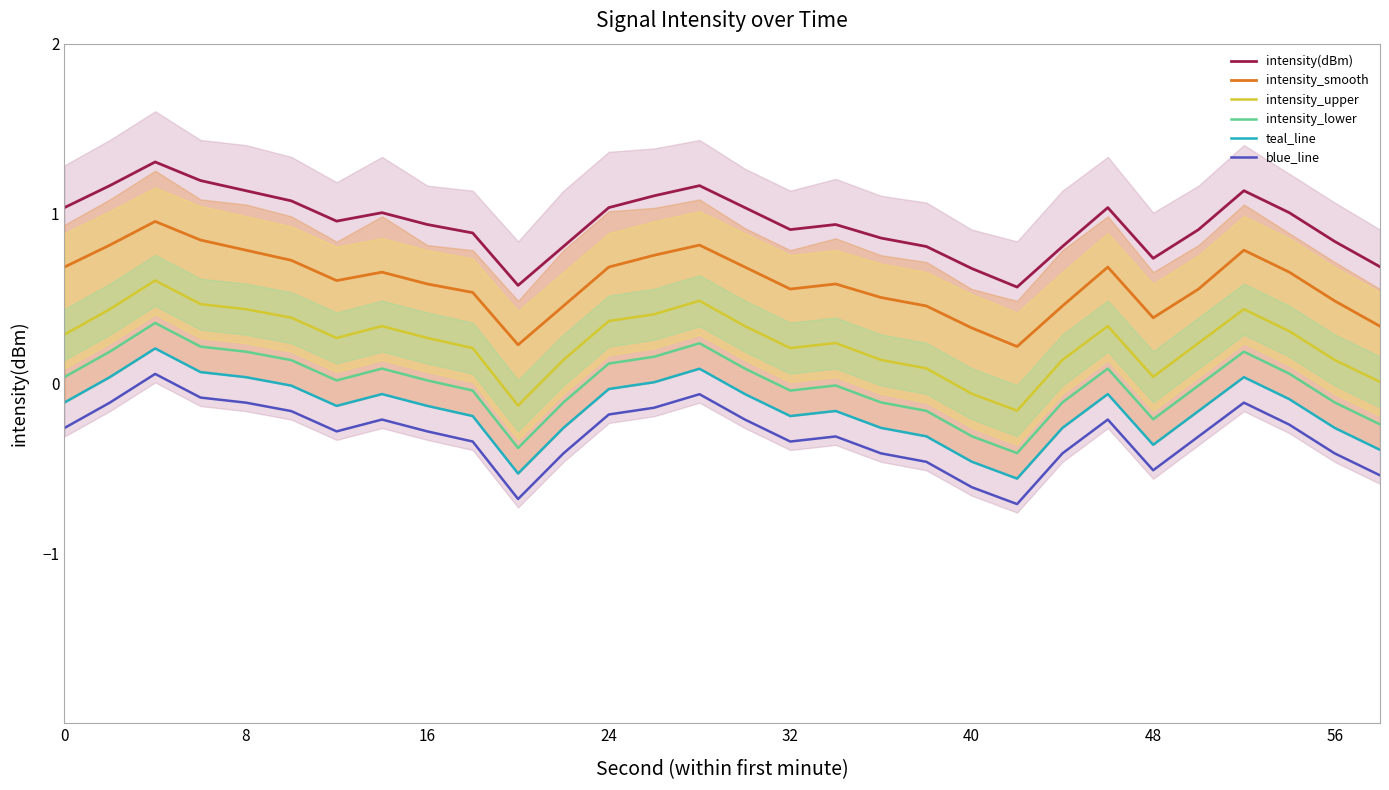

True or false: blue_line and intensity_lower cross at least once.

False